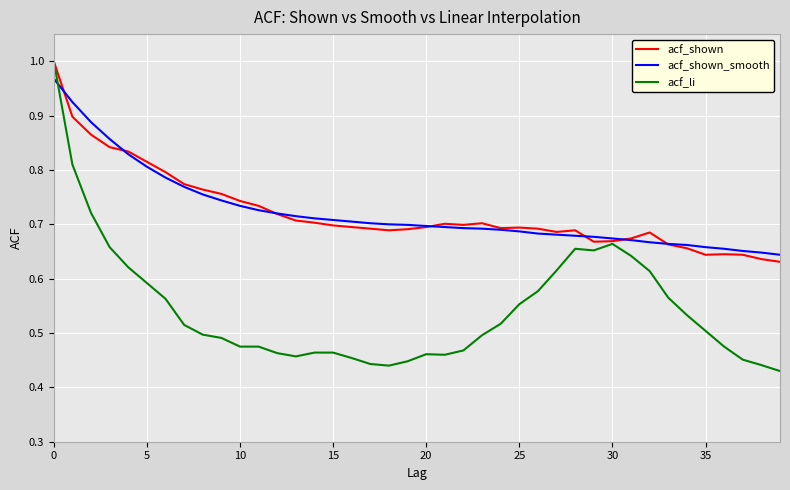

True or false: acf_shown_smooth and acf_li intersect in this chart.

True